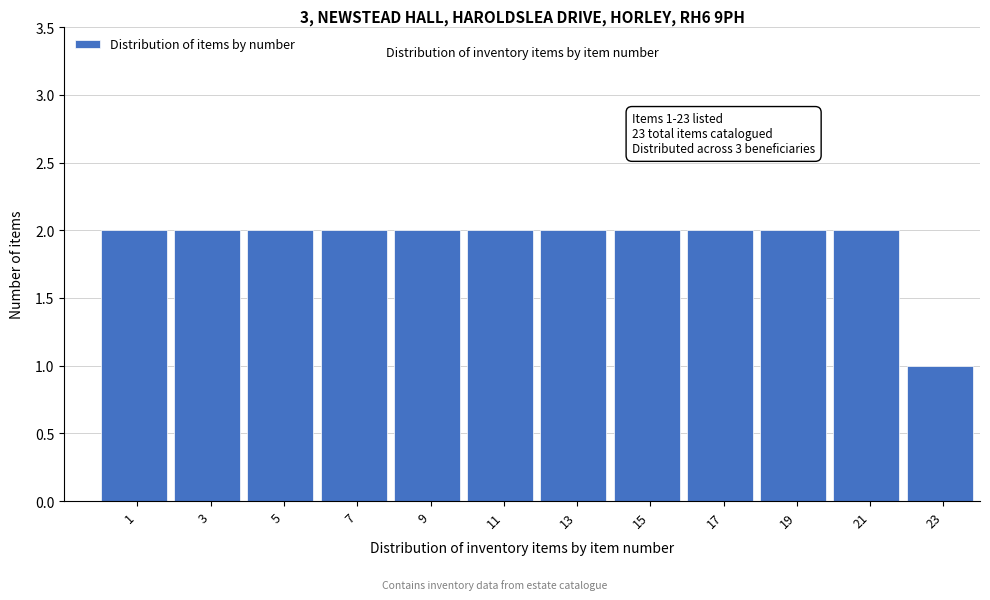

Reading left to right, transcribe all the data shown in this chart.

2	2	2	2	2	2	2	2	2	2	2	1